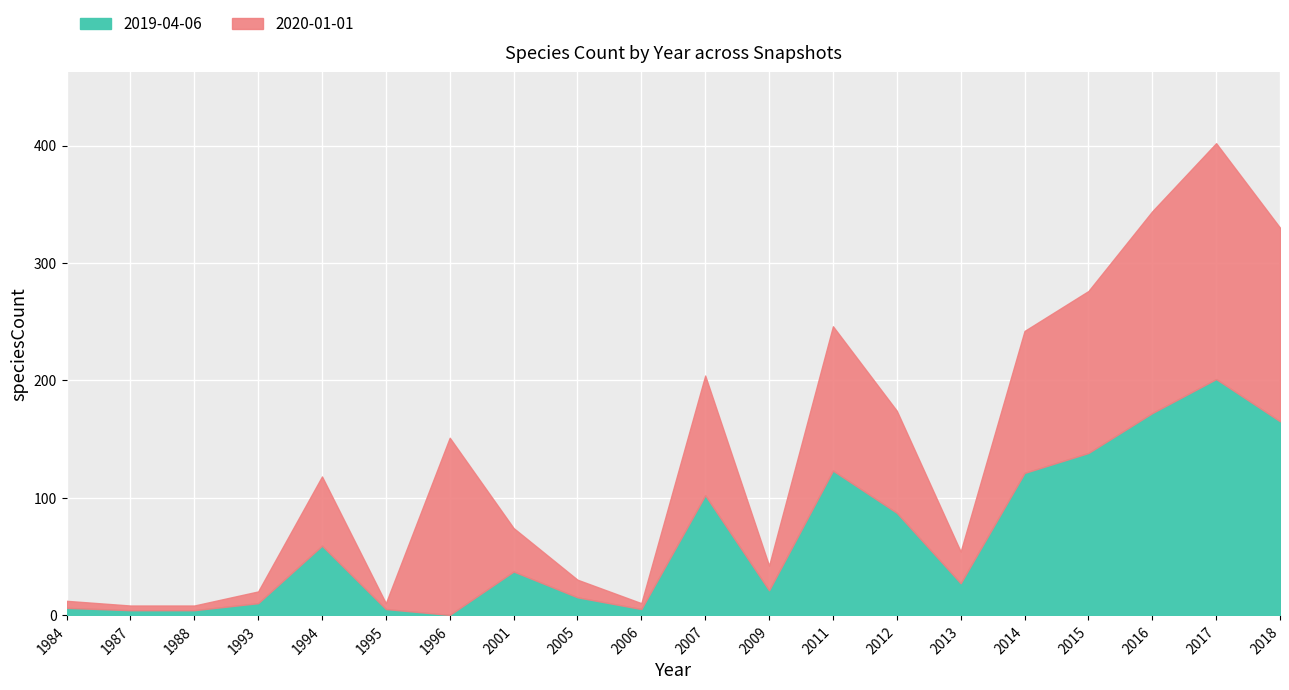

What is the change in value from 1987 to 2009?

+17